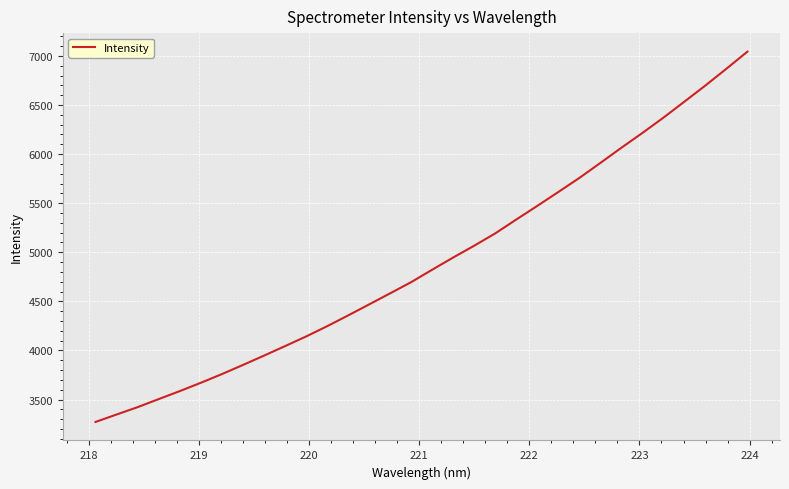

What is the difference between the maximum and minimum values?

3770.9